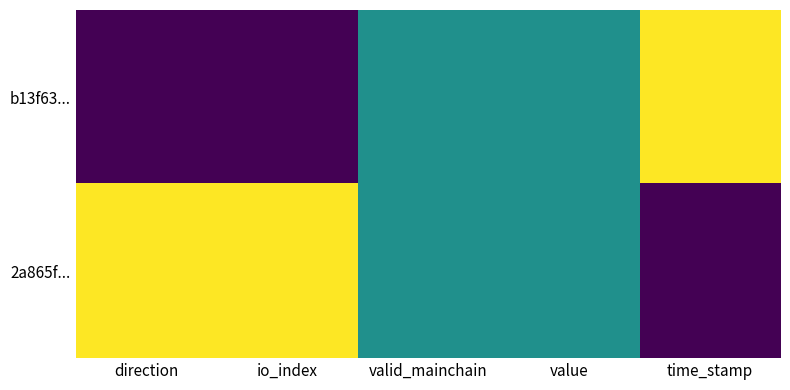

Reading left to right, extract all data points from this chart.

b13f63...: direction=0.0	io_index=0.0	valid_mainchain=0.5	value=0.5	time_stamp=1.0
2a865f...: direction=1.0	io_index=1.0	valid_mainchain=0.5	value=0.5	time_stamp=0.0